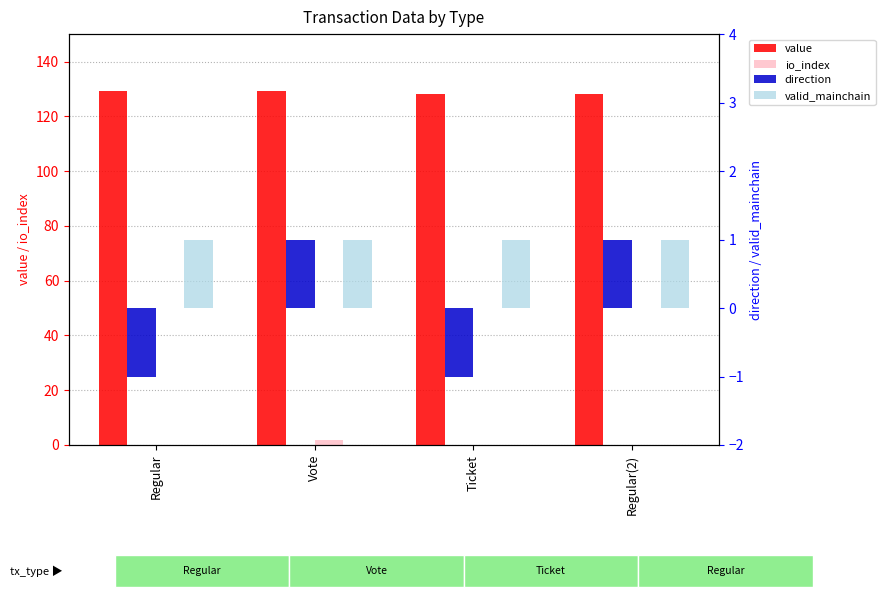

True or false: direction has a value of 0.4 at Vote.

False